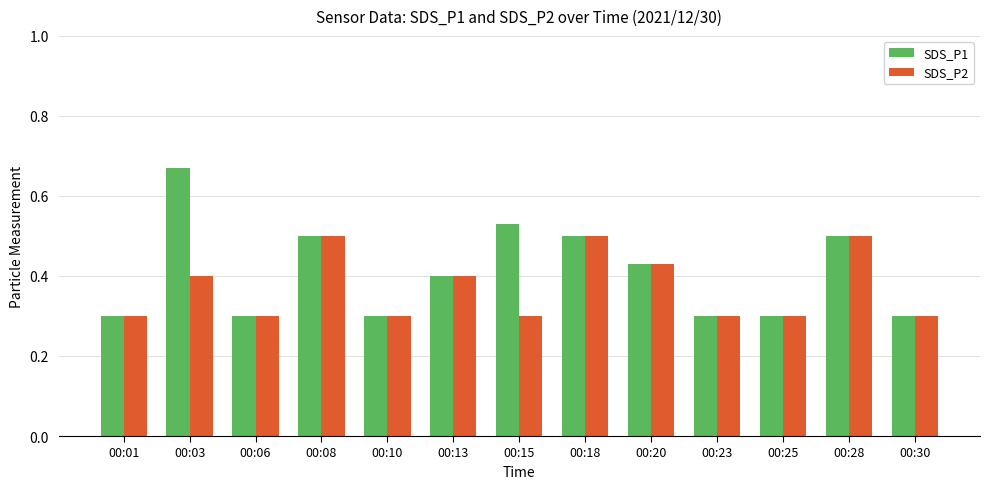

Which series has the largest total across all categories?

SDS_P1